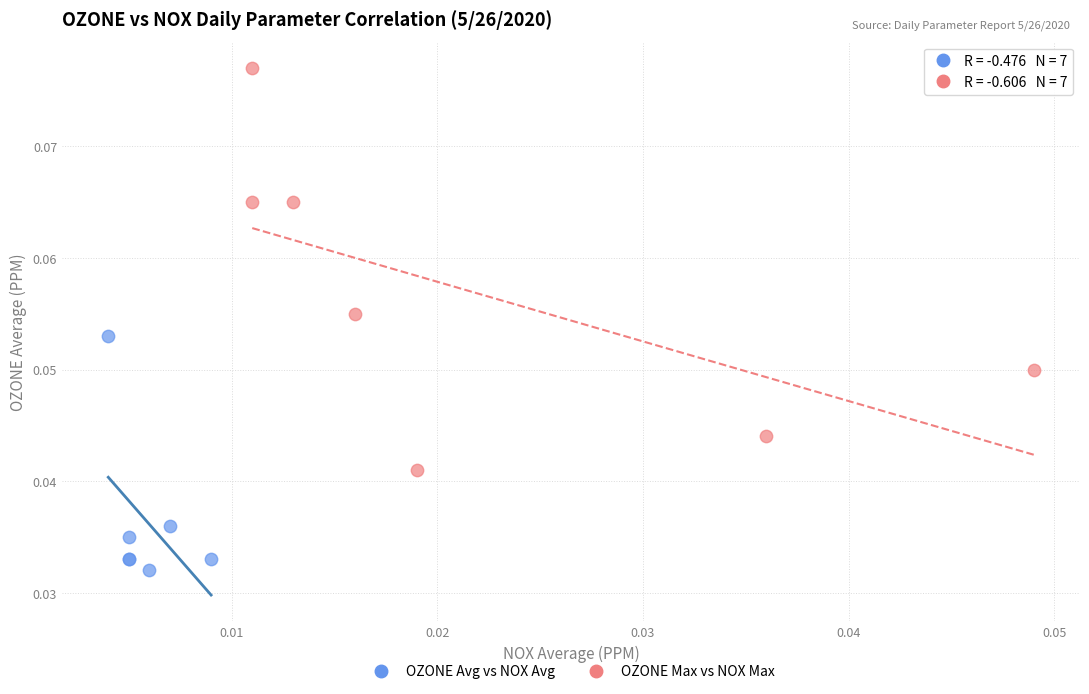

Which series has the largest Y range (max minus min)?

OZONE Max vs NOX Max